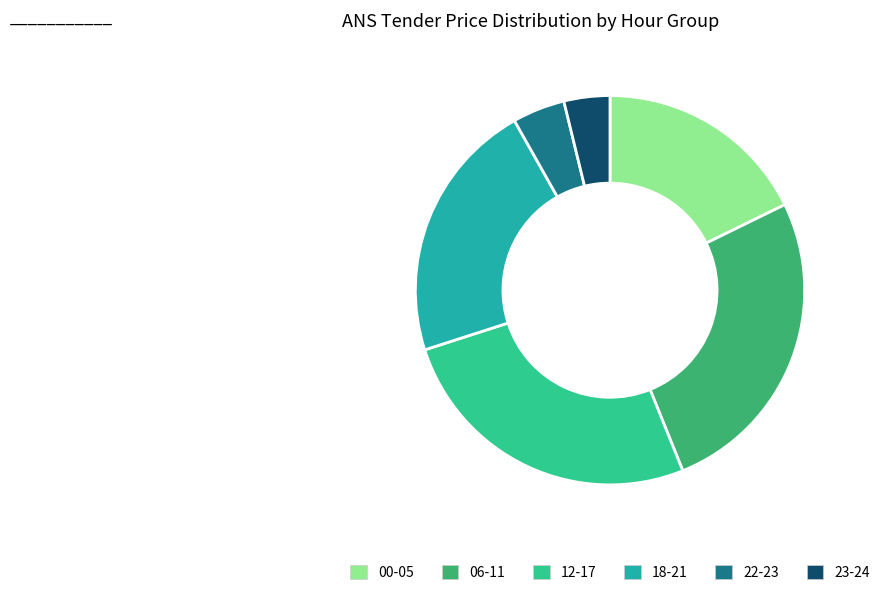

How many segments does this pie chart have?

6